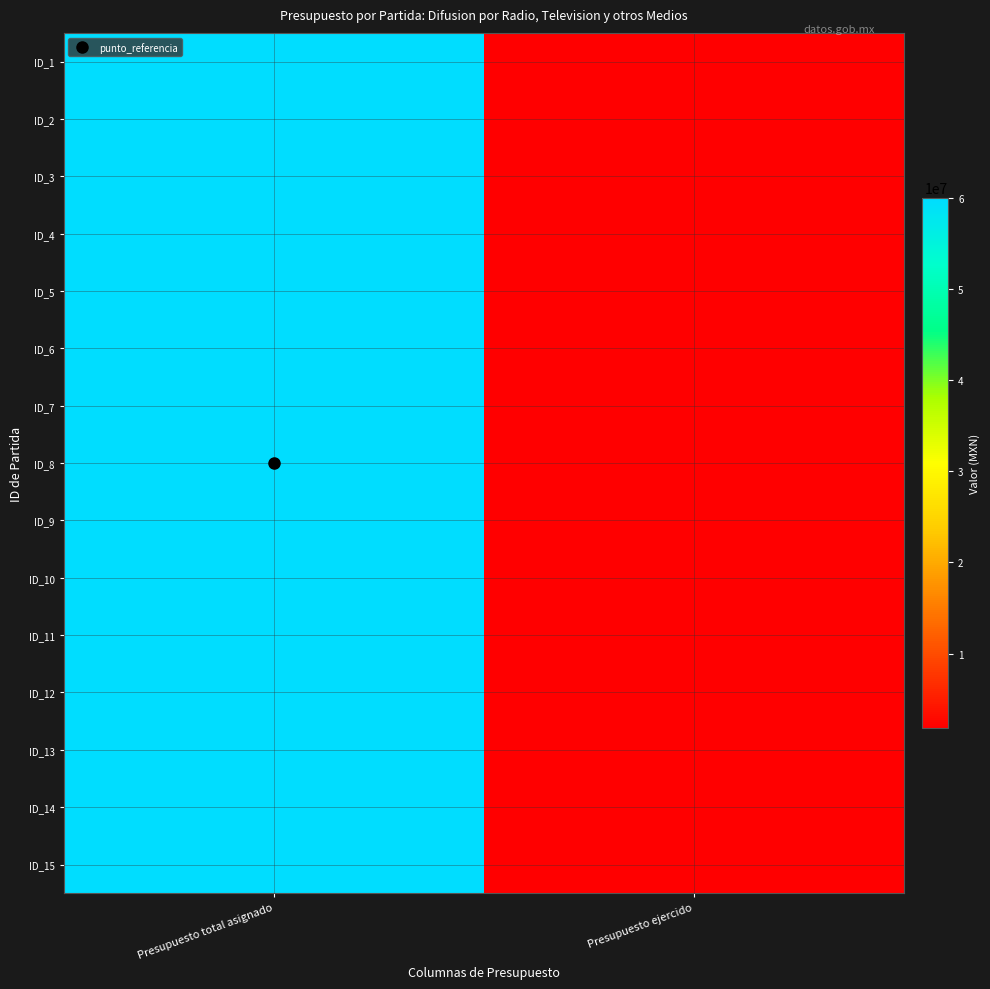

At Presupuesto total asignado, list the series in order from smallest to largest.

ID_1, ID_2, ID_3, ID_4, ID_5, ID_6, ID_7, ID_8, ID_9, ID_10, ID_11, ID_12, ID_13, ID_14, ID_15